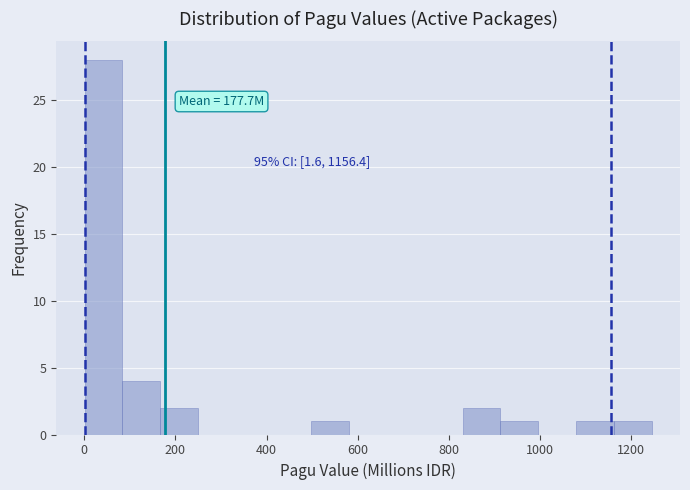

Which range on the x-axis has the tallest bar?

0 to 80